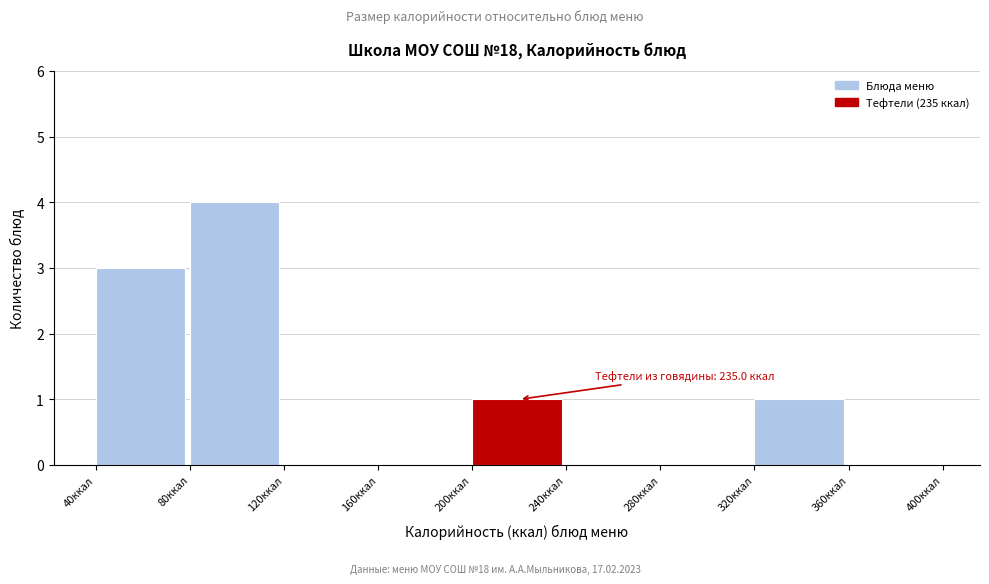

Over which range of the x-axis is the bar tallest?

80 to 120